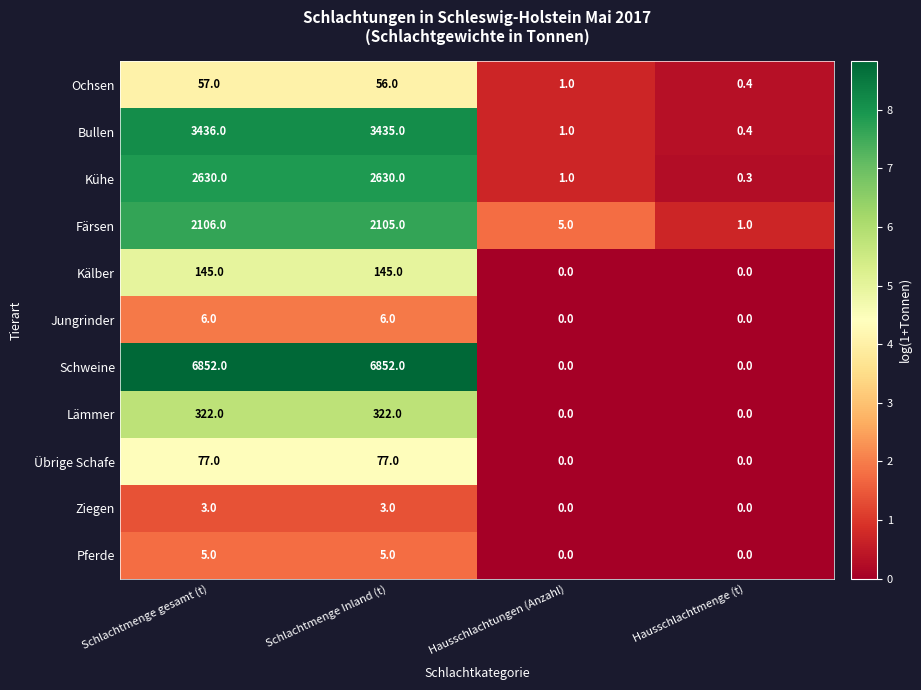

List the series in order of their peak value, highest first.

Schweine, Bullen, Kühe, Färsen, Lämmer, Kälber, Übrige Schafe, Ochsen, Jungrinder, Pferde, Ziegen